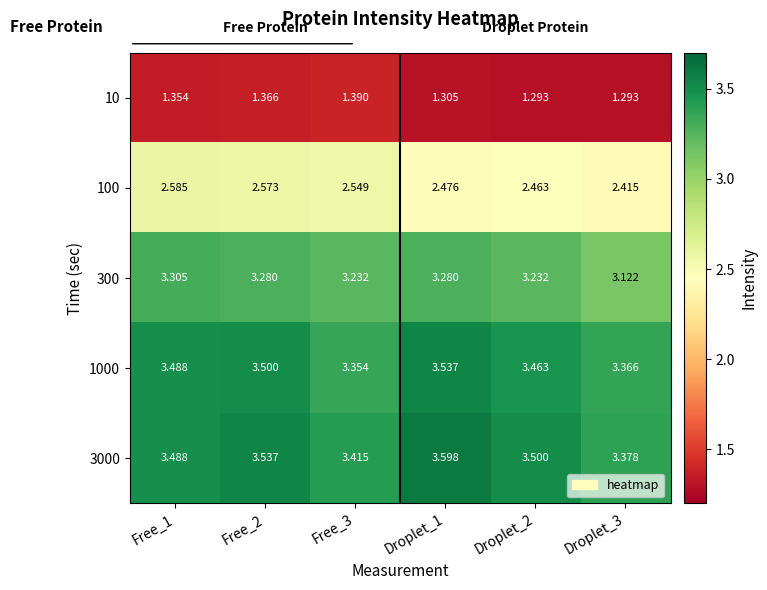

Reading left to right, list all the values displayed in this chart.

10: Free_1=1.4	Free_2=1.4	Free_3=1.4	Droplet_1=1.3	Droplet_2=1.3	Droplet_3=1.3
100: Free_1=2.6	Free_2=2.6	Free_3=2.5	Droplet_1=2.5	Droplet_2=2.5	Droplet_3=2.4
300: Free_1=3.3	Free_2=3.3	Free_3=3.2	Droplet_1=3.3	Droplet_2=3.2	Droplet_3=3.1
1000: Free_1=3.5	Free_2=3.5	Free_3=3.4	Droplet_1=3.5	Droplet_2=3.5	Droplet_3=3.4
3000: Free_1=3.5	Free_2=3.5	Free_3=3.4	Droplet_1=3.6	Droplet_2=3.5	Droplet_3=3.4